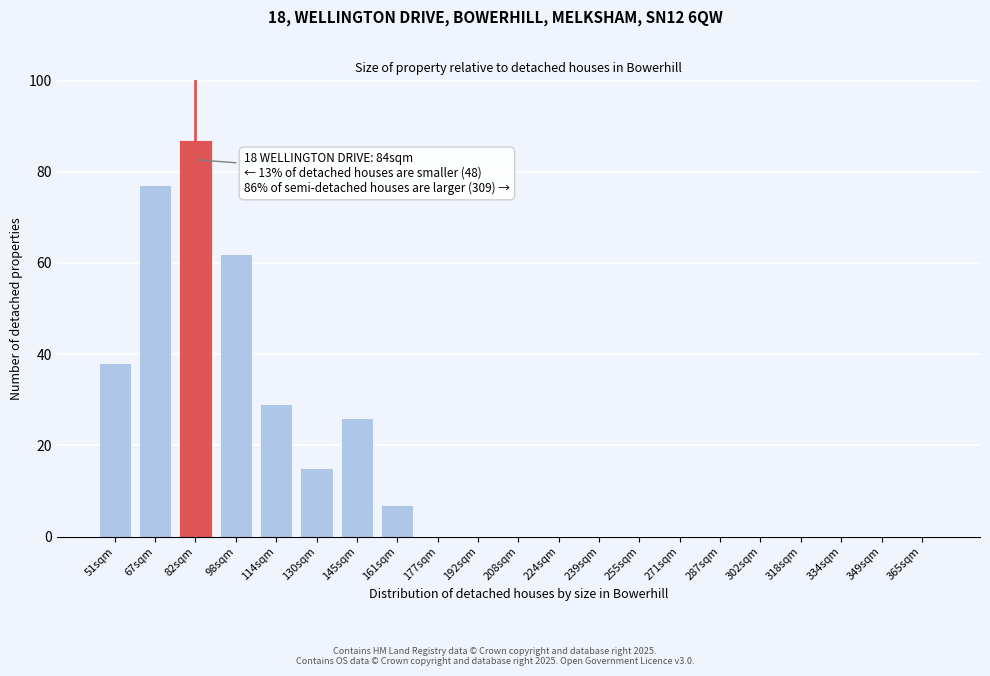

Reading left to right, transcribe all the data shown in this chart.

51sqm=38	67sqm=77	82sqm=87	98sqm=62	114sqm=29	130sqm=15	145sqm=26	161sqm=7	177sqm=0	192sqm=0	208sqm=0	224sqm=0	239sqm=0	255sqm=0	271sqm=0	287sqm=0	302sqm=0	318sqm=0	334sqm=0	349sqm=0	365sqm=0